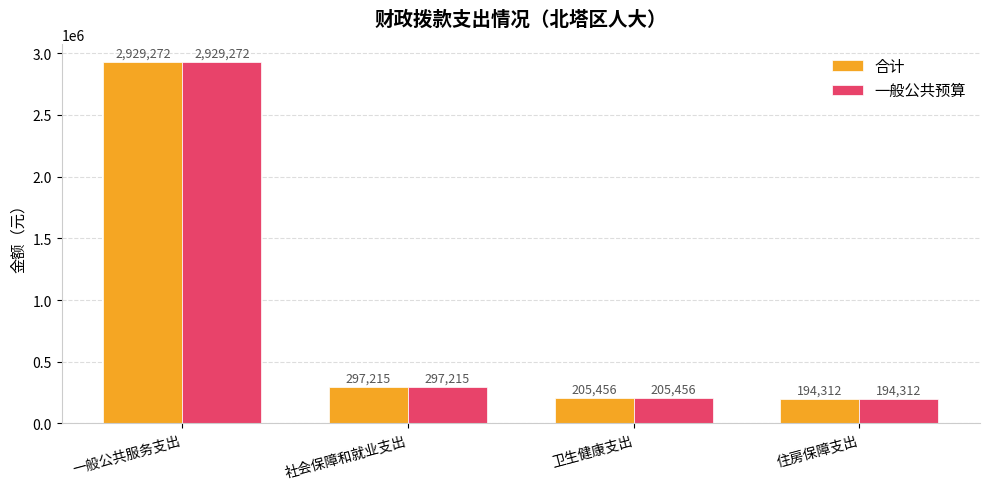

What is the value of the 合计 bar at the 3rd from the left?

205456